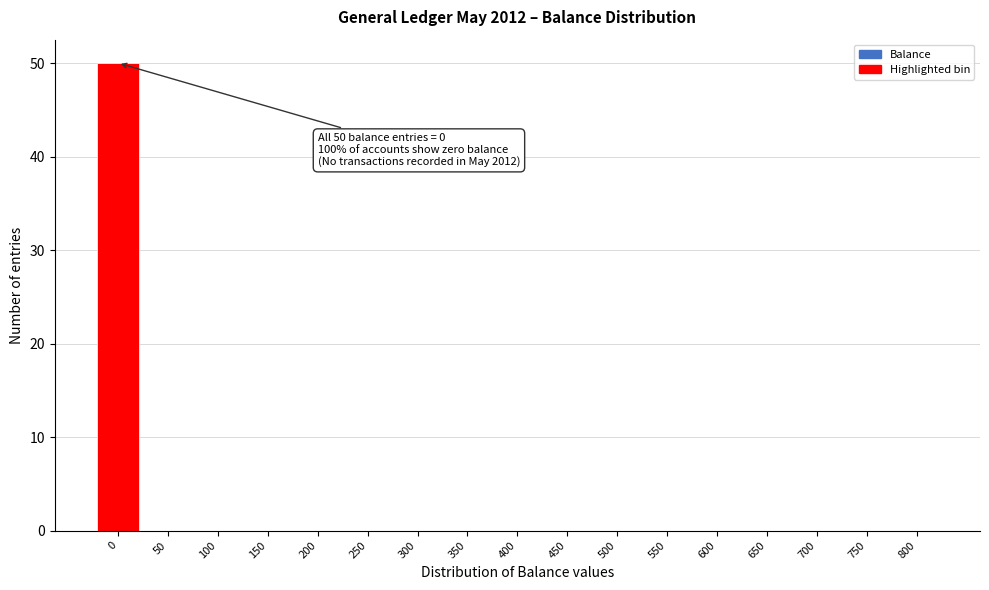

Reading left to right, list all the values displayed in this chart.

0=50	50=0	100=0	150=0	200=0	250=0	300=0	350=0	400=0	450=0	500=0	550=0	600=0	650=0	700=0	750=0	800=0